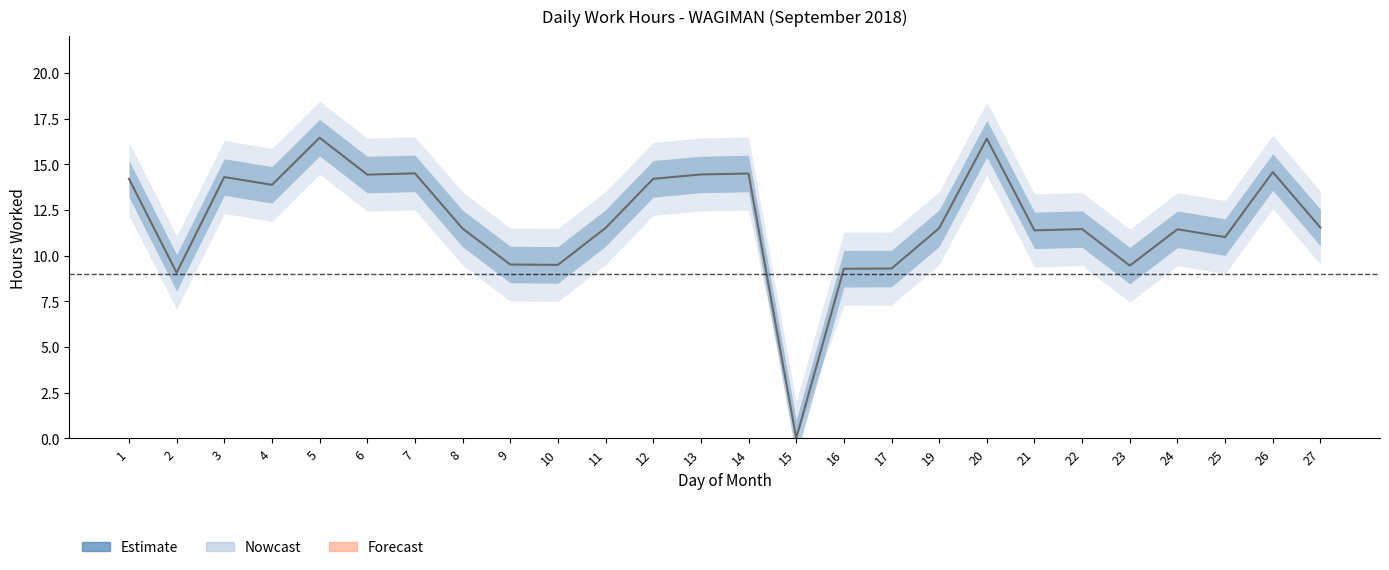

True or false: the data shows 2.4 at 22.

False